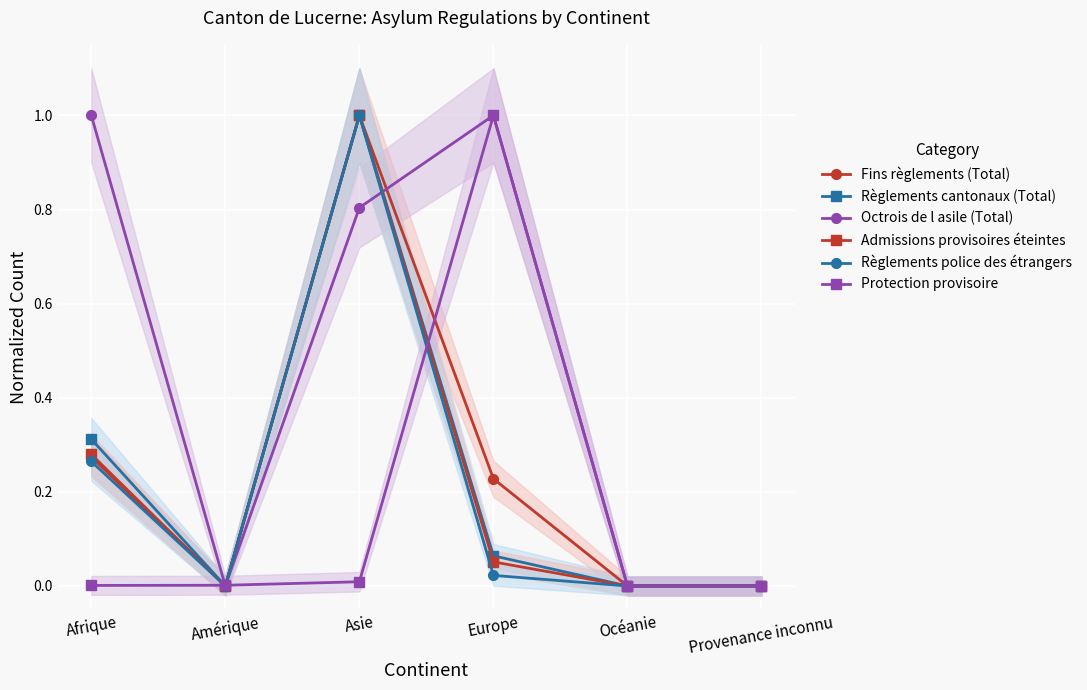

How many interior local valleys does the Règlements police des étrangers series have?

1